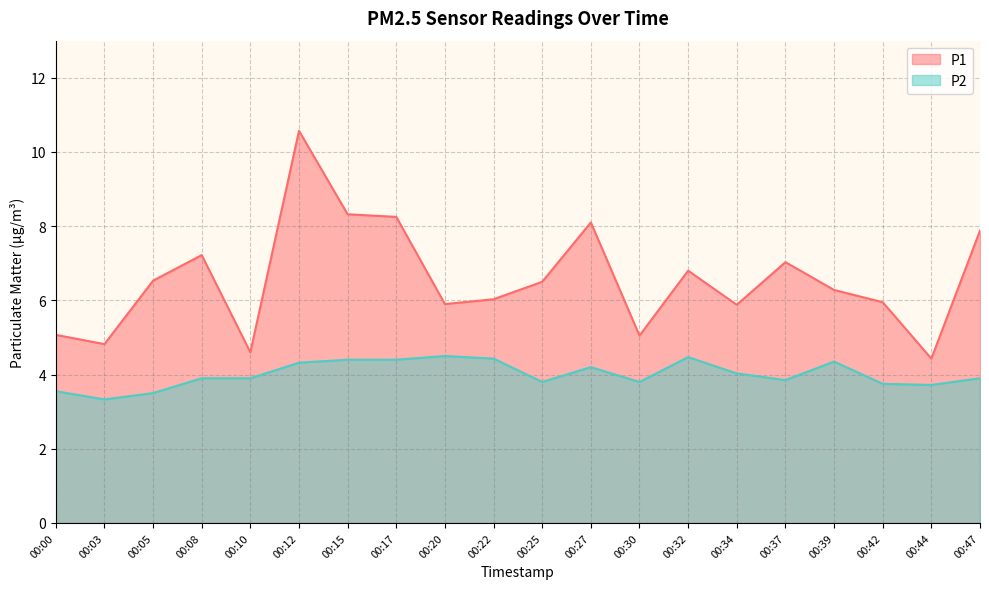

Rank the categories by P2 value from lowest to highest.

00:03, 00:05, 00:00, 00:44, 00:42, 00:25, 00:30, 00:37, 00:08, 00:10, 00:47, 00:34, 00:27, 00:12, 00:39, 00:15, 00:17, 00:22, 00:32, 00:20